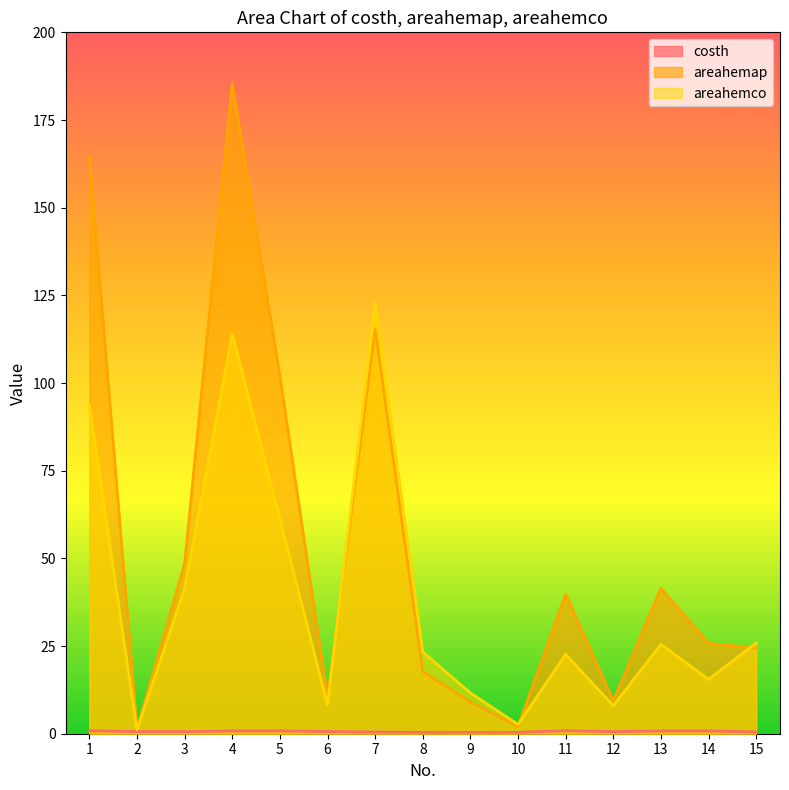

At which label is costh closest to 0?

10